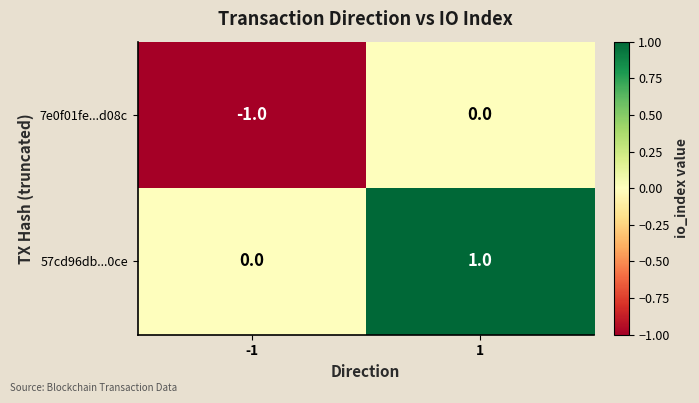

Which label corresponds to the smallest value in the chart?

-1